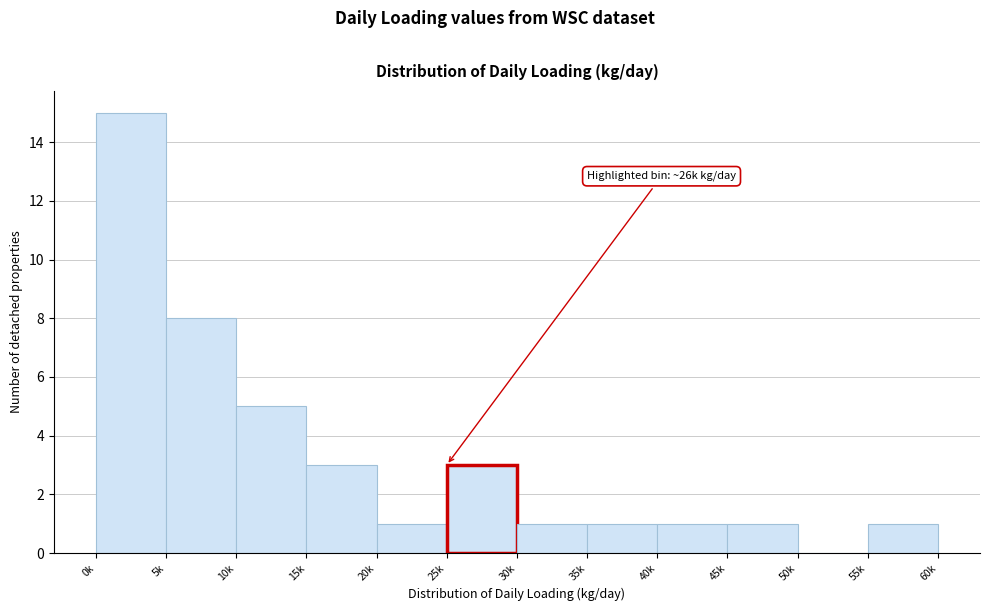

Reading left to right, transcribe all the data shown in this chart.

0k=15	5k=8	10k=5	15k=3	20k=1	25k=3	30k=1	35k=1	40k=1	45k=1	50k=0	55k=1